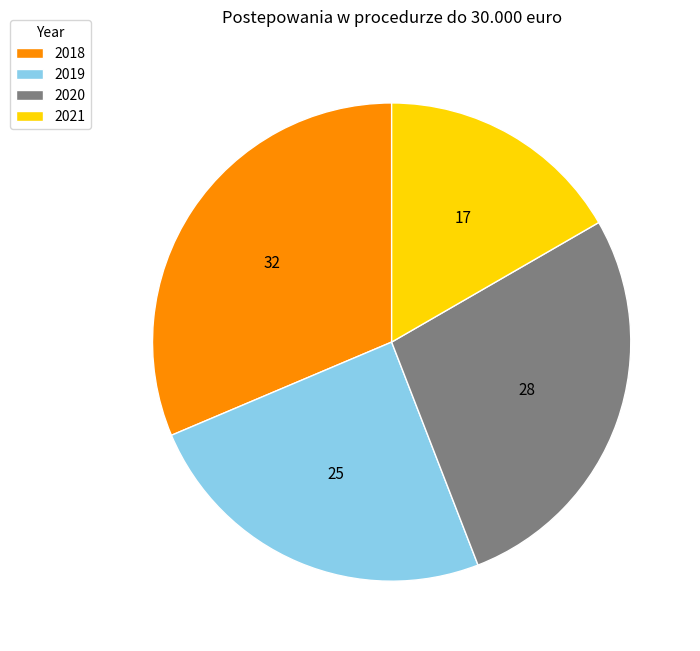

Is the sum of 2018 and 2019 greater than half?

Yes